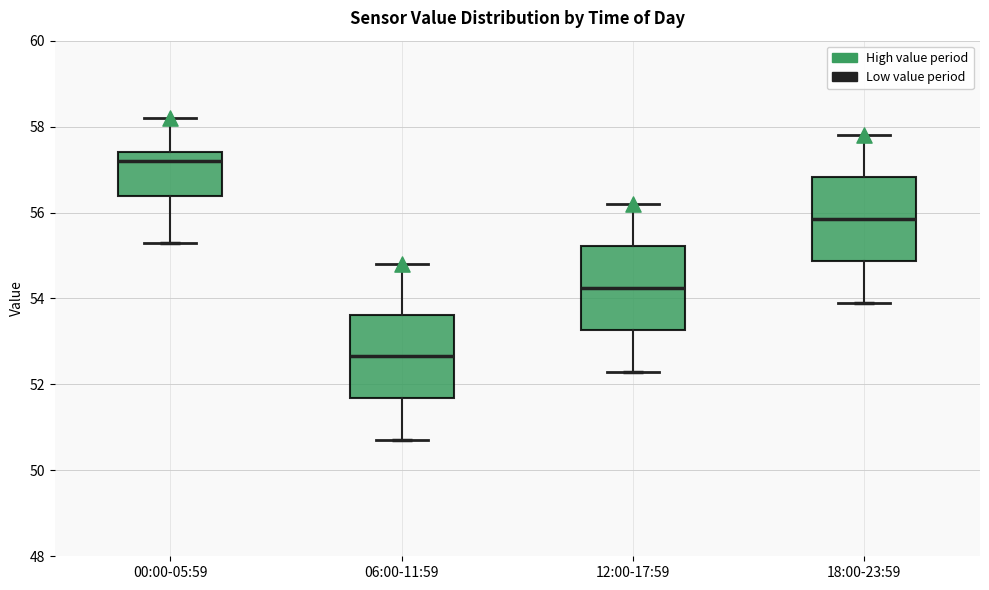

Reading left to right, read every box against the y-axis: the position of its median line, the range the box covers, and the ends of its whiskers. The values are not printed on the chart, so give them approximately, as read against the axis.

00:00-05:59: median 57.2, box 56.4 to 57.4, whiskers 55.4 to 58.2
06:00-11:59: median 52.6, box 51.6 to 53.6, whiskers 50.8 to 54.8
12:00-17:59: median 54.2, box 53.2 to 55.2, whiskers 52.4 to 56.2
18:00-23:59: median 55.8, box 54.8 to 56.8, whiskers 54.0 to 57.8